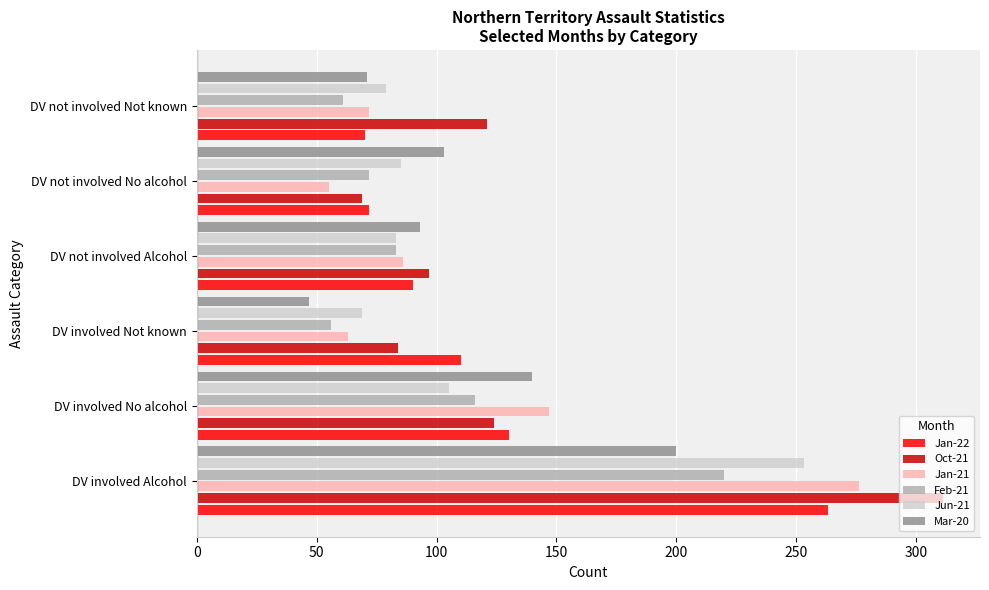

What is the highest value of the Jan-22 series?

263